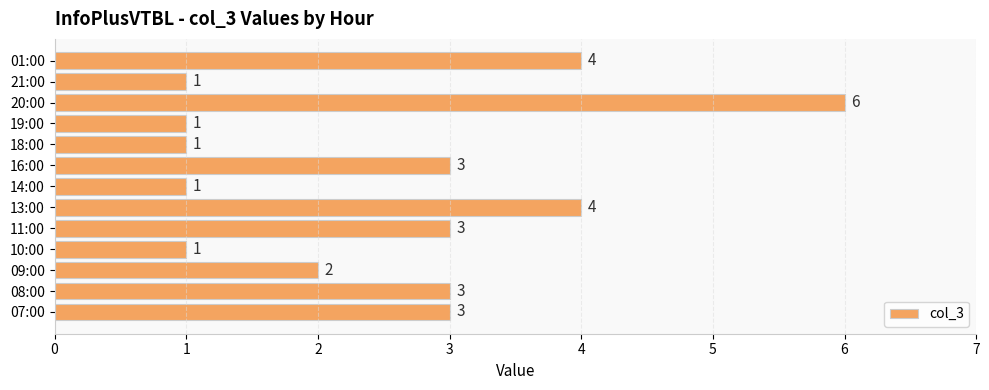

How many data points are less than 3?

6